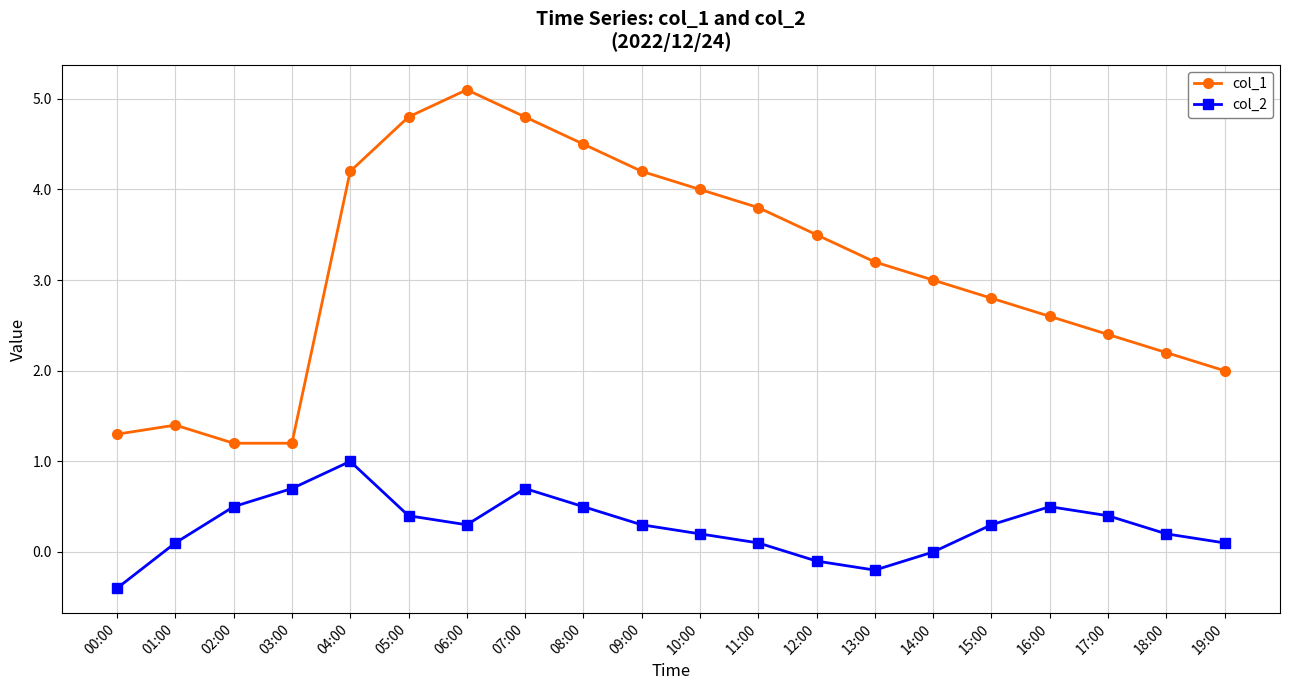

Reading right to left, transcribe all the data shown in this chart.

col_1: 19:00=2.0	18:00=2.2	17:00=2.4	16:00=2.6	15:00=2.8	14:00=3.0	13:00=3.2	12:00=3.5	11:00=3.8	10:00=4.0	09:00=4.2	08:00=4.5	07:00=4.8	06:00=5.1	05:00=4.8	04:00=4.2	03:00=1.2	02:00=1.2	01:00=1.4	00:00=1.3
col_2: 19:00=0.1	18:00=0.2	17:00=0.4	16:00=0.5	15:00=0.3	14:00=0.0	13:00=-0.2	12:00=-0.1	11:00=0.1	10:00=0.2	09:00=0.3	08:00=0.5	07:00=0.7	06:00=0.3	05:00=0.4	04:00=1.0	03:00=0.7	02:00=0.5	01:00=0.1	00:00=-0.4